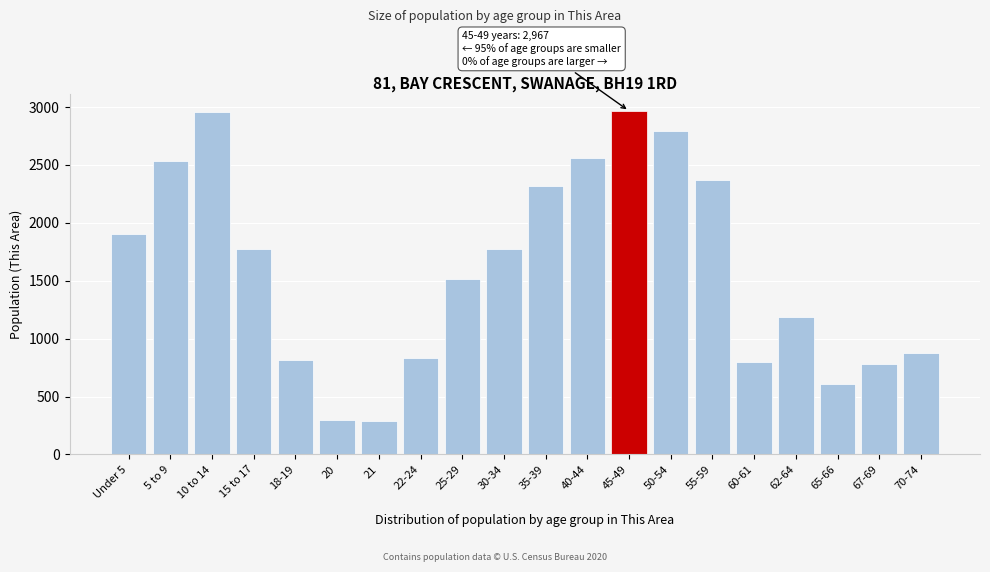

What is the label of the 2nd bar from the right?

67-69